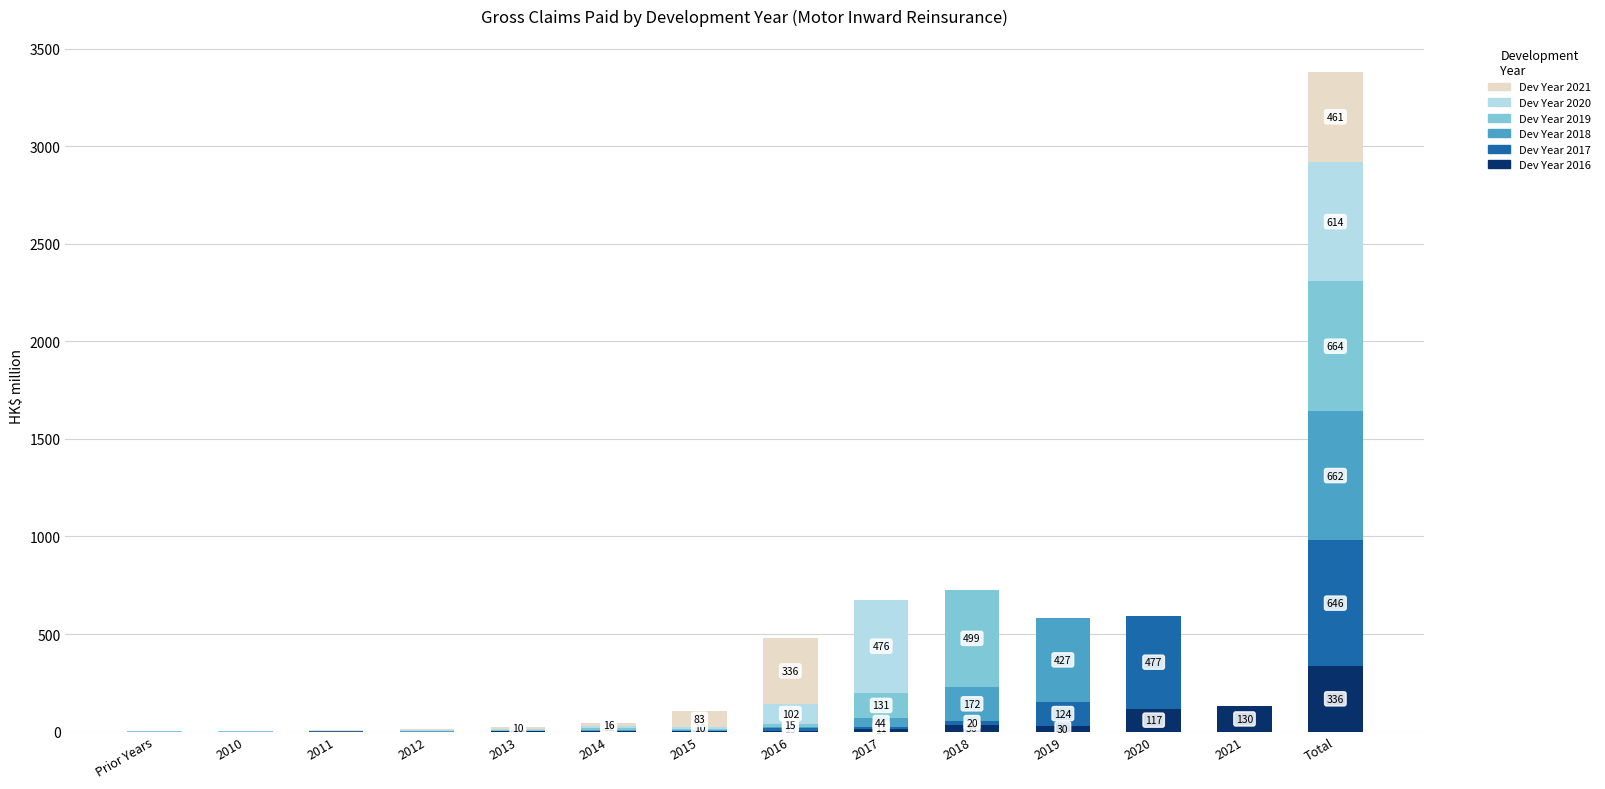

At which category is the sum across all series the highest?

Total